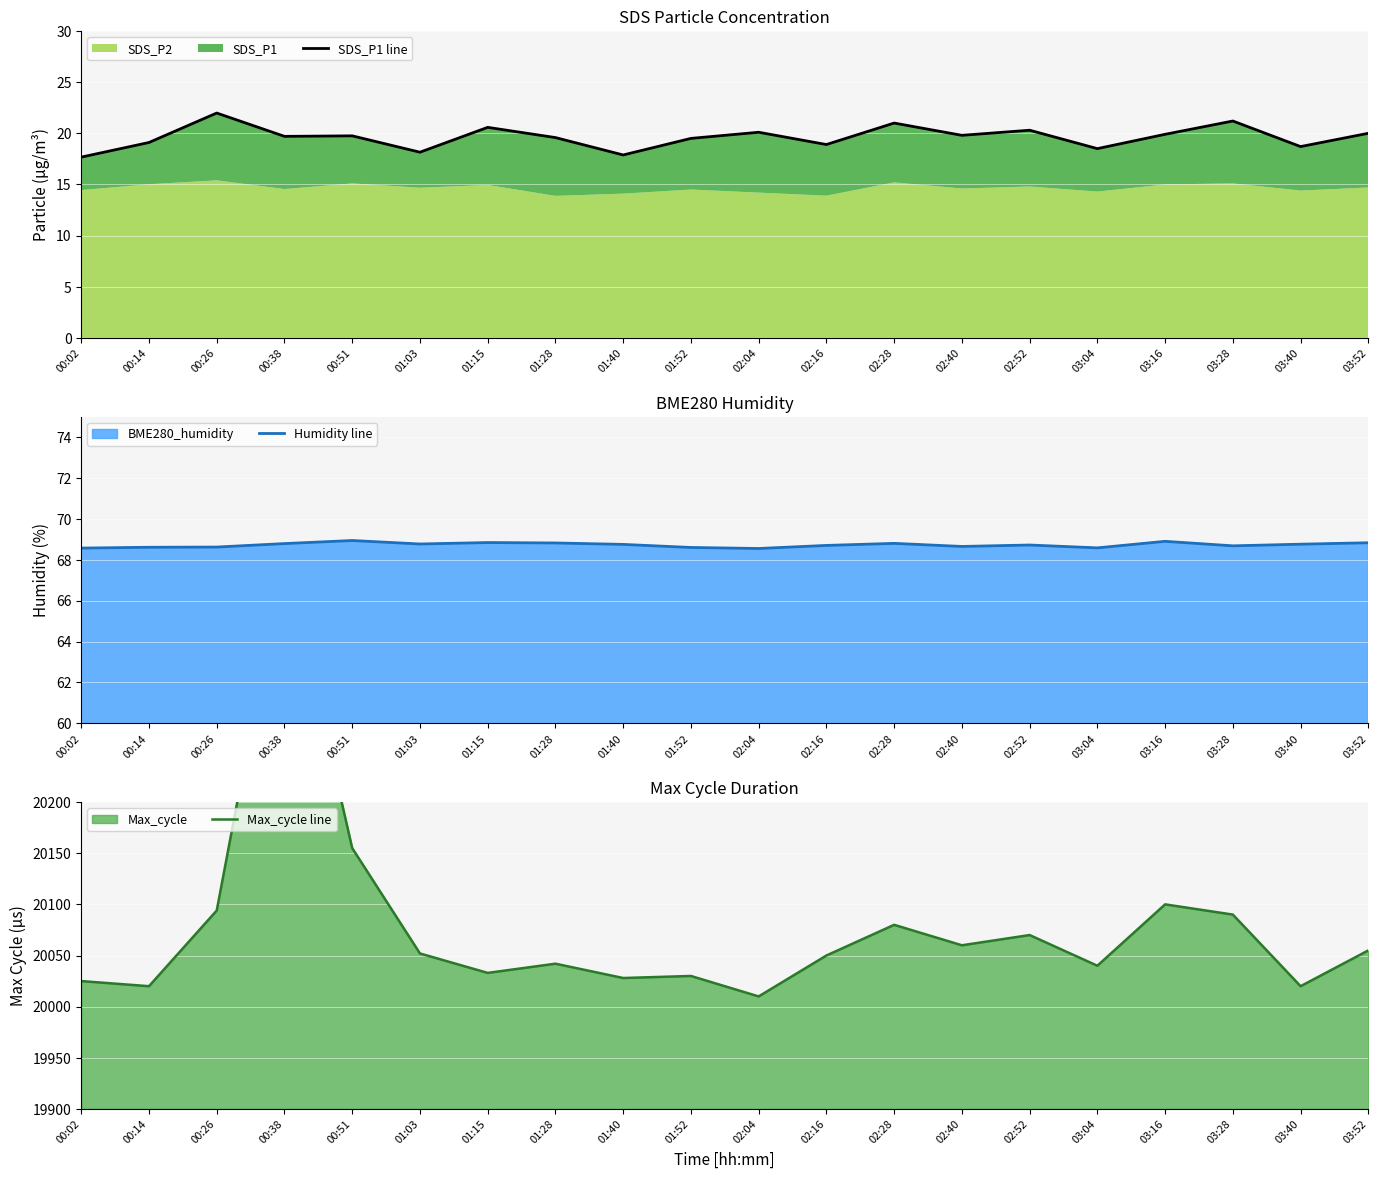

The value of Humidity line at 01:15 is 68.8. True or false?

True